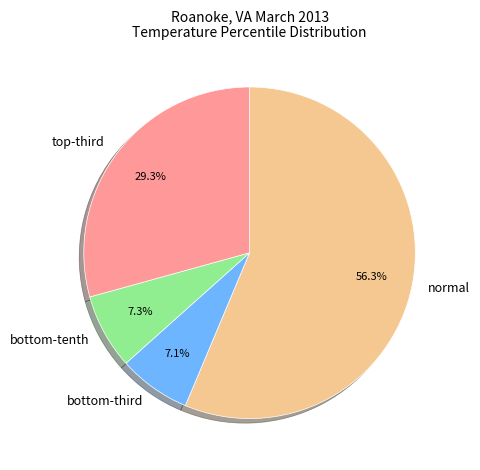

Which category accounts for the majority?

normal